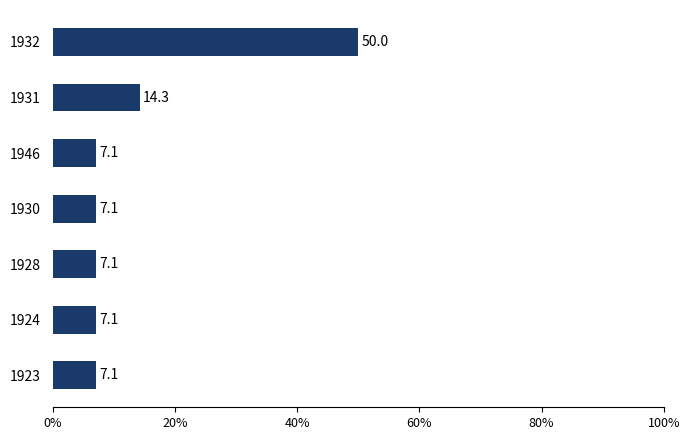

What is the smallest value displayed?

7.1